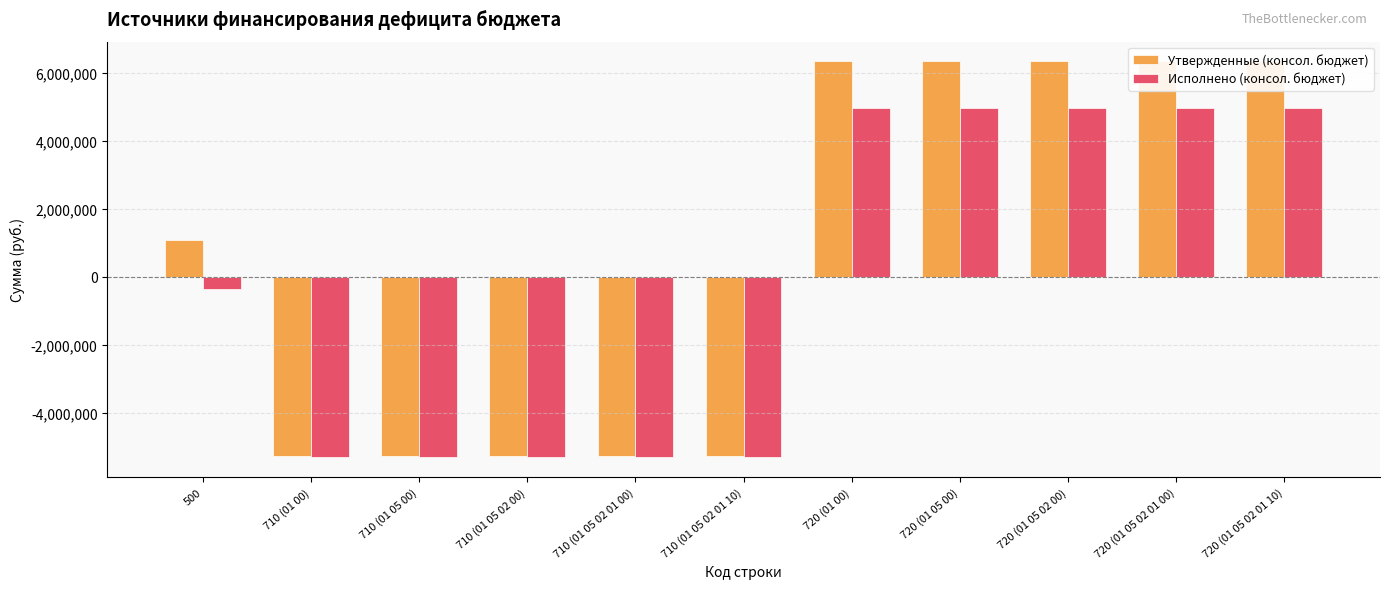

What is the minimum value for Исполнено (консол. бюджет)?

-5306384.9